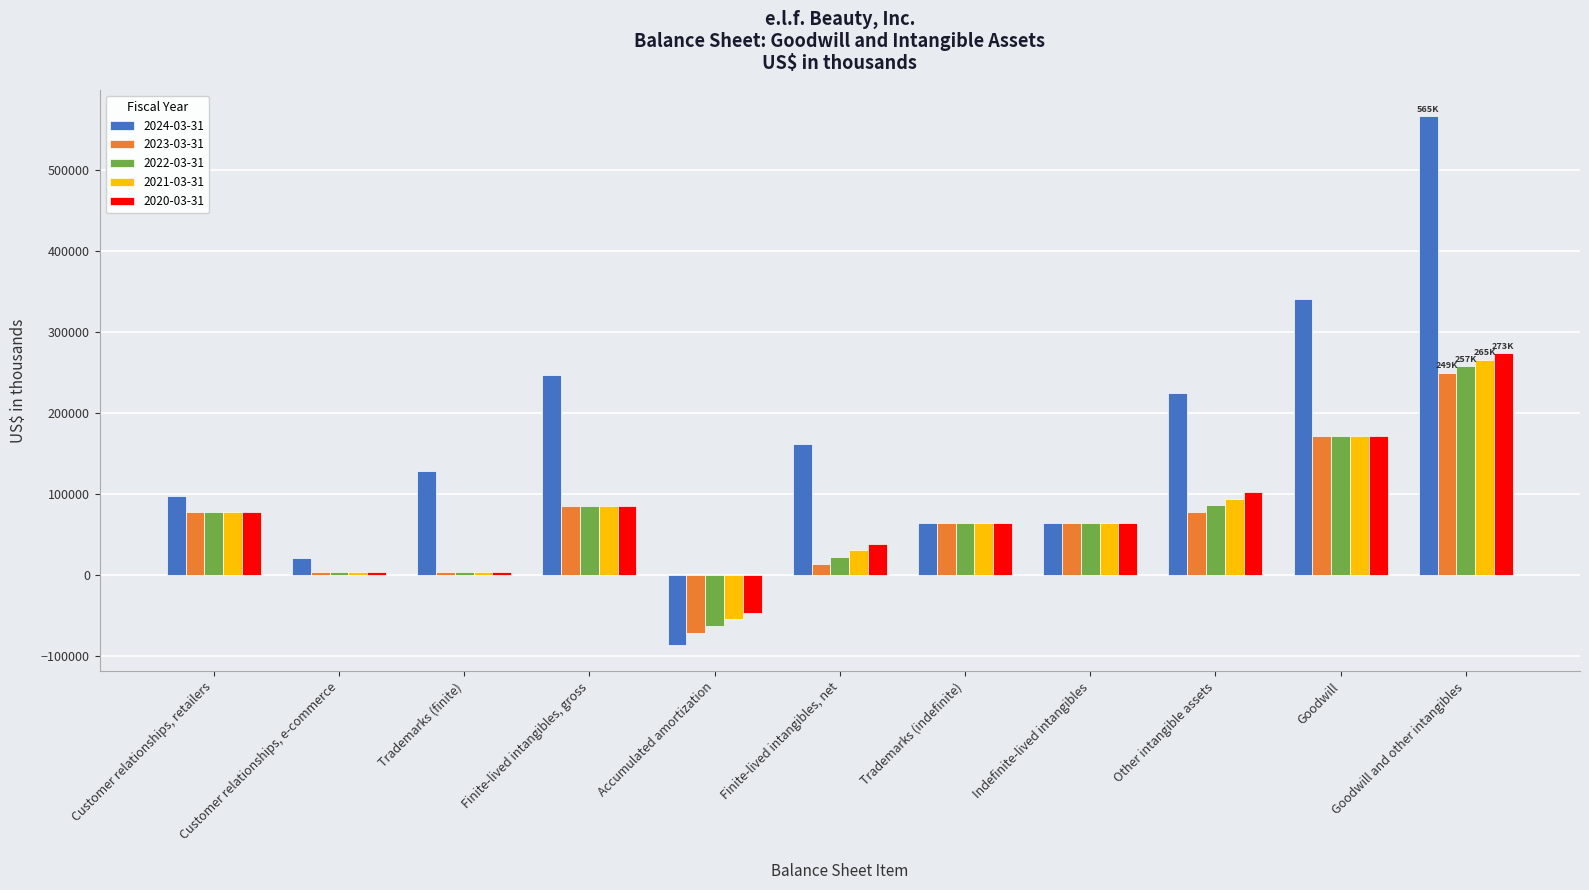

Does the chart contain stacked bars?

No